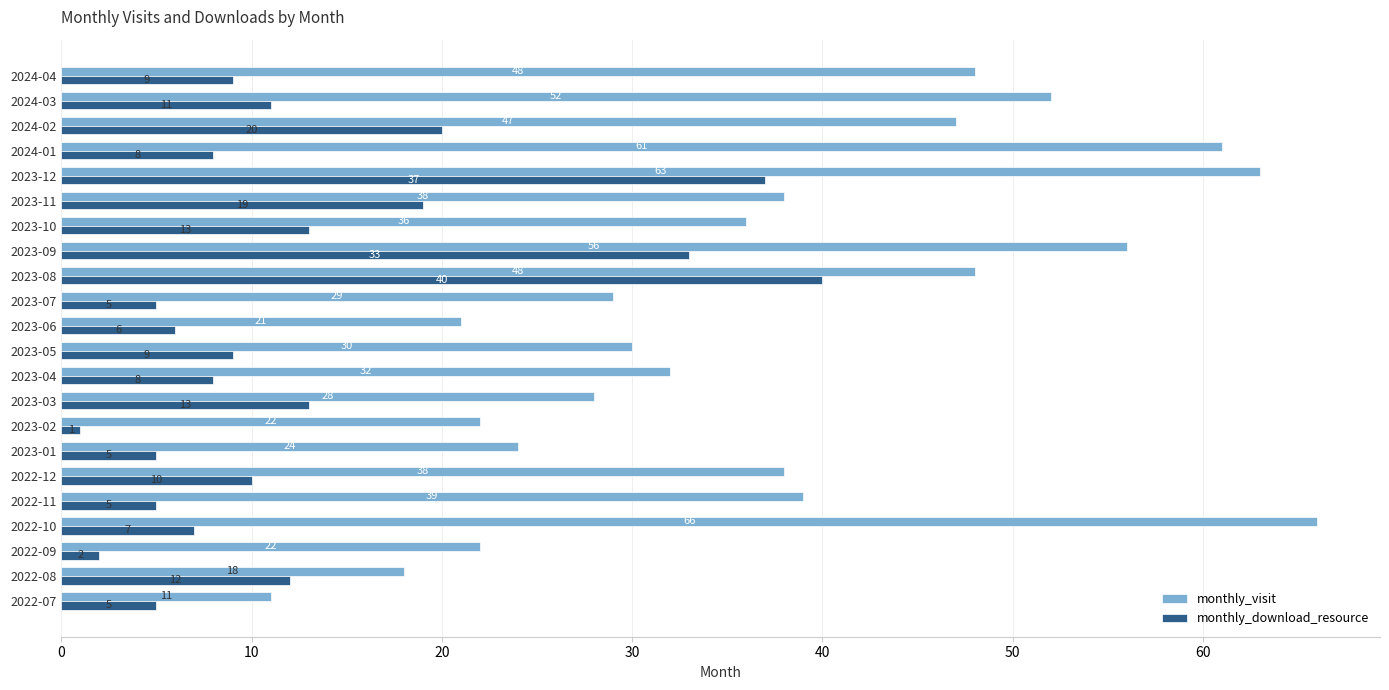

Which series has the largest range (max minus min)?

monthly_visit